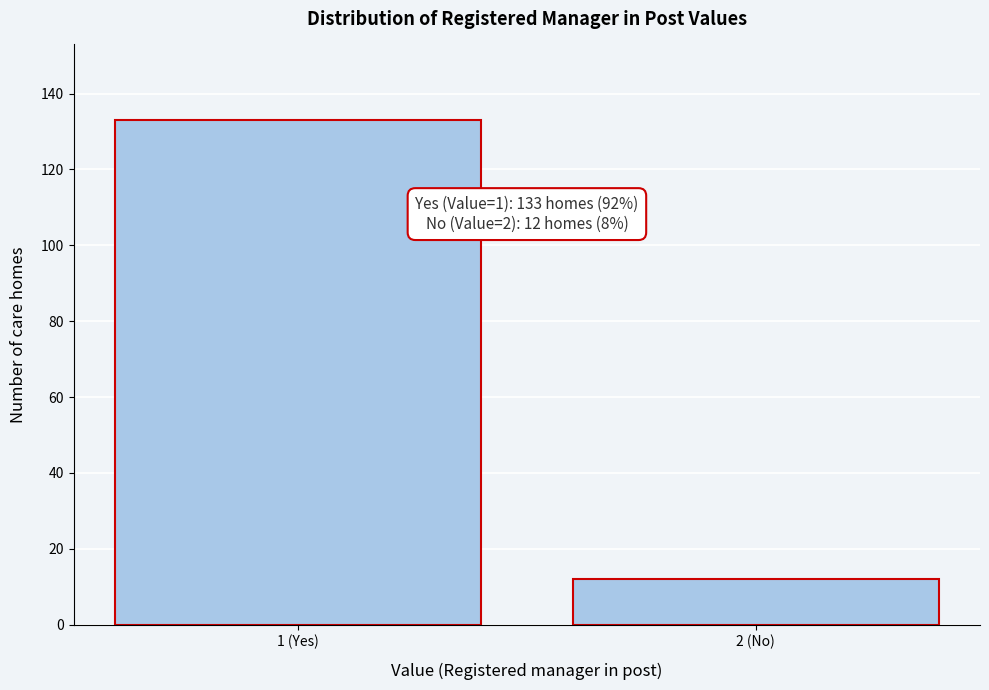

Reading left to right, what are all the values shown in this chart?

1 (Yes)=133	2 (No)=12